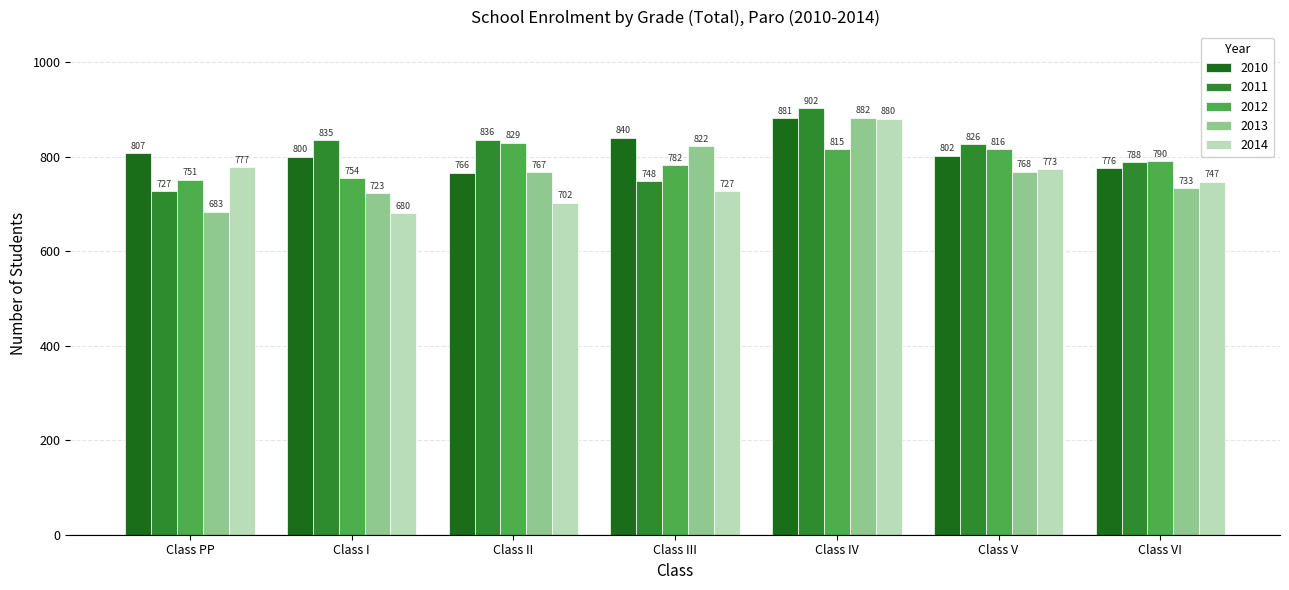

What is the difference between the second highest and second lowest values in the 2013 series?

99